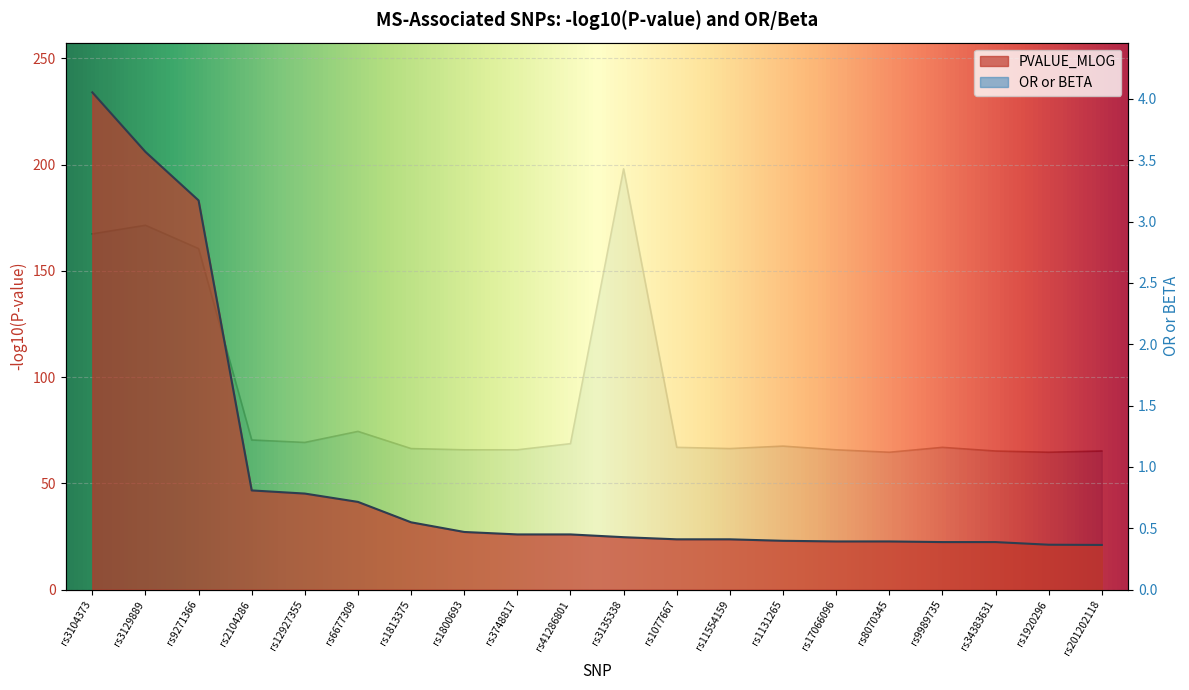

What is the lowest value of the OR or BETA series?

1.1